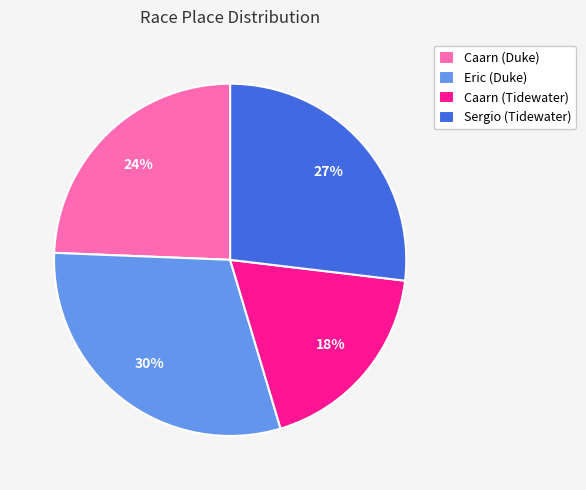

What percentage is the Sergio (Tidewater) slice, to the nearest percent?

27%